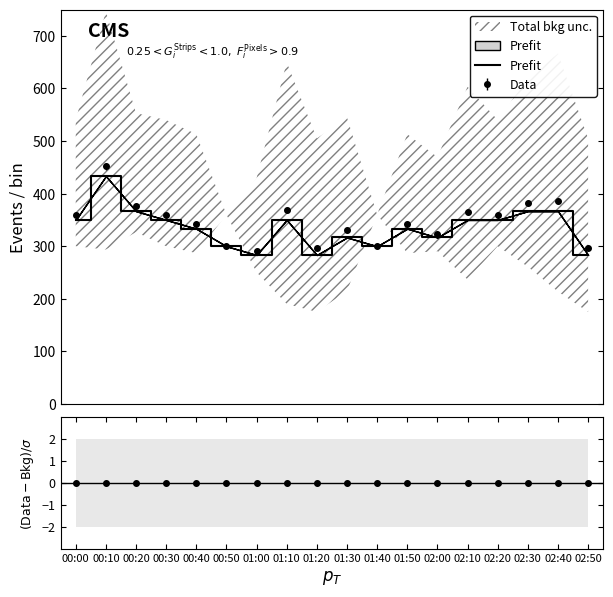

What is the sum of the values at 00:30 and 01:40?

650.0